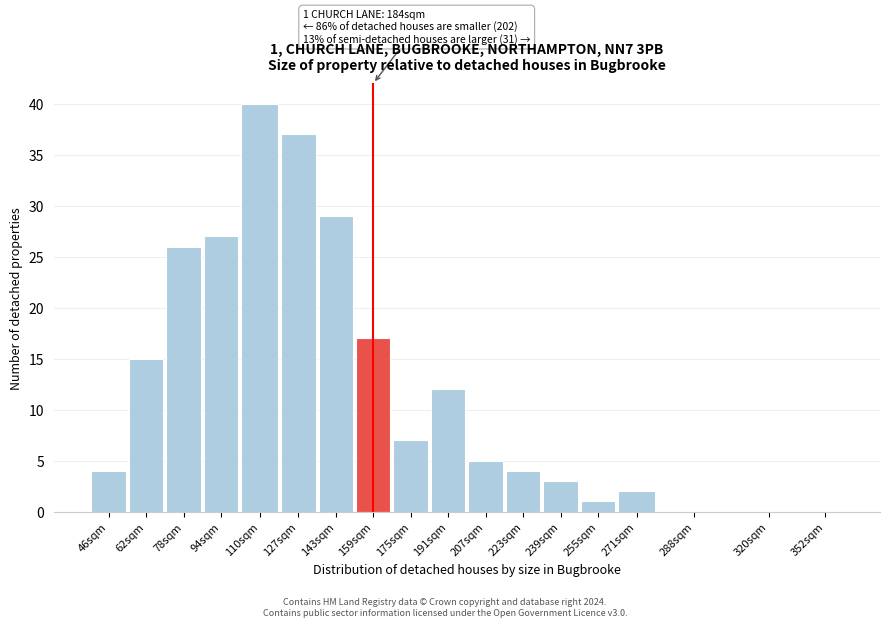

Reading left to right, list all the values displayed in this chart.

46sqm=4	62sqm=15	78sqm=26	94sqm=27	110sqm=40	127sqm=37	143sqm=29	159sqm=17	175sqm=7	191sqm=12	207sqm=5	223sqm=4	239sqm=3	255sqm=1	271sqm=2	288sqm=0	320sqm=0	352sqm=0